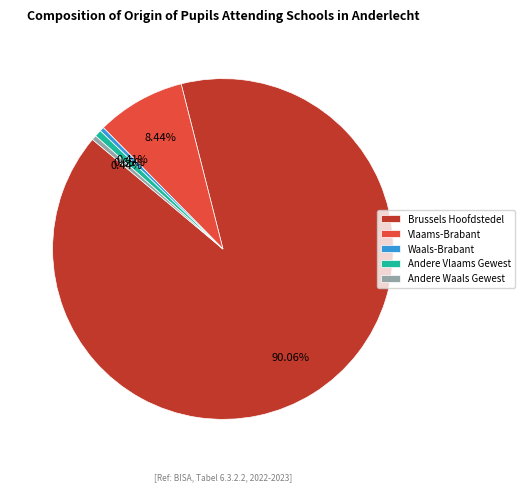

True or false: Andere Vlaams Gewest accounts for 1% of the total.

True